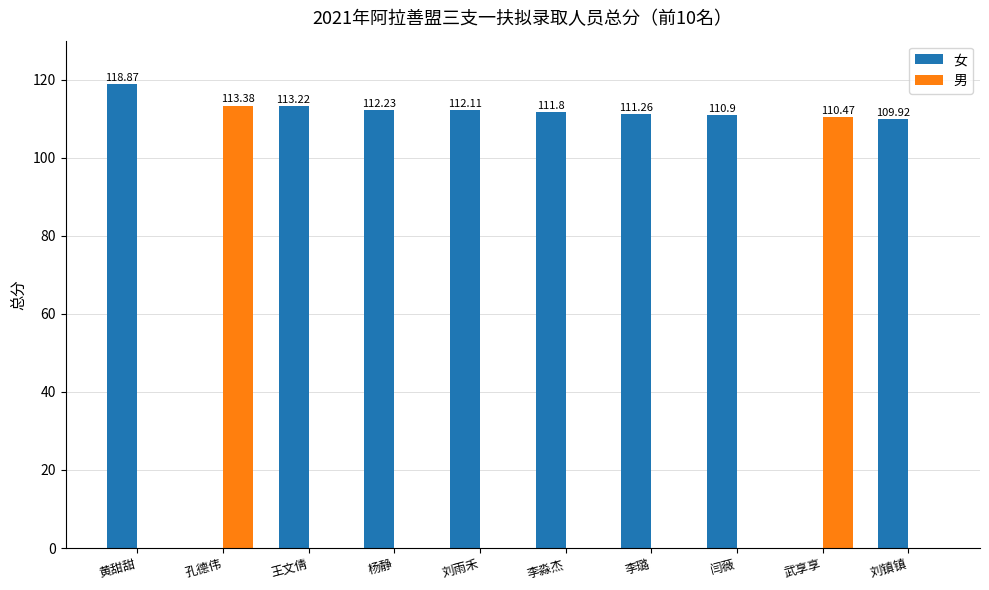

Between 孔德伟 and 李璐, which series saw the biggest shift?

男